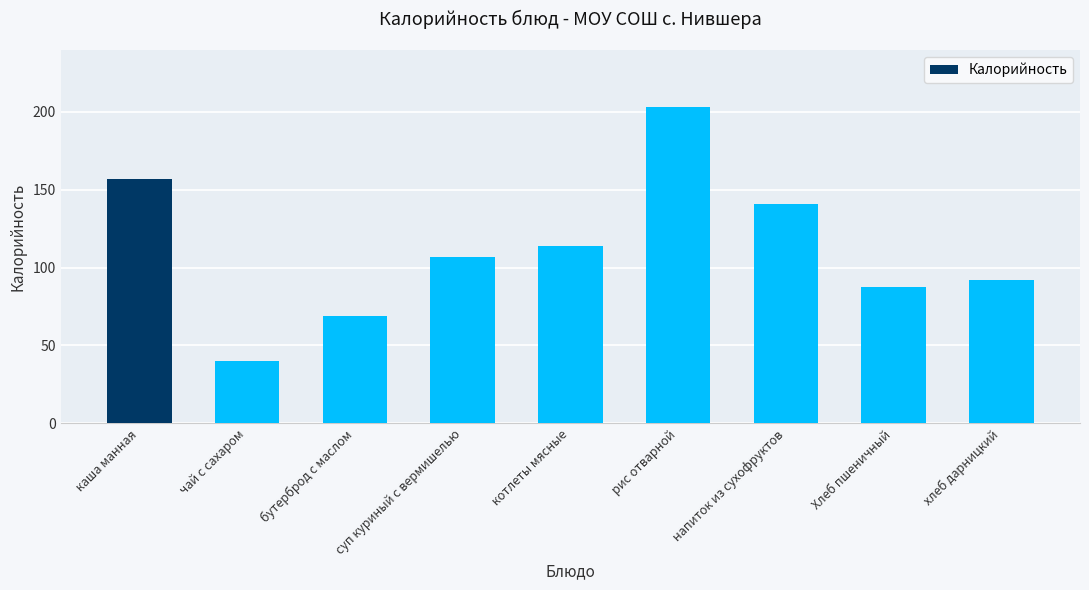

What is the average value?

112.3